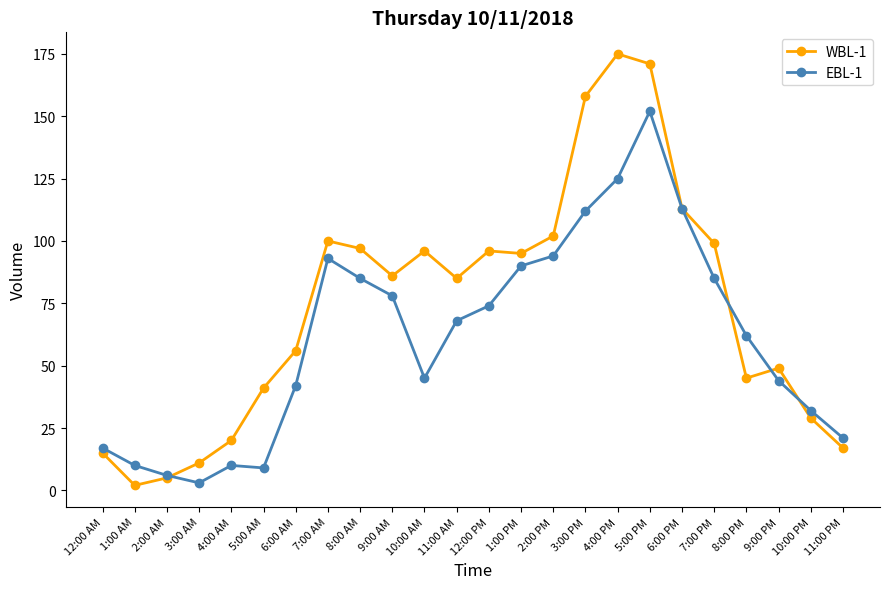

At which category is the sum across all series the highest?

5:00 PM